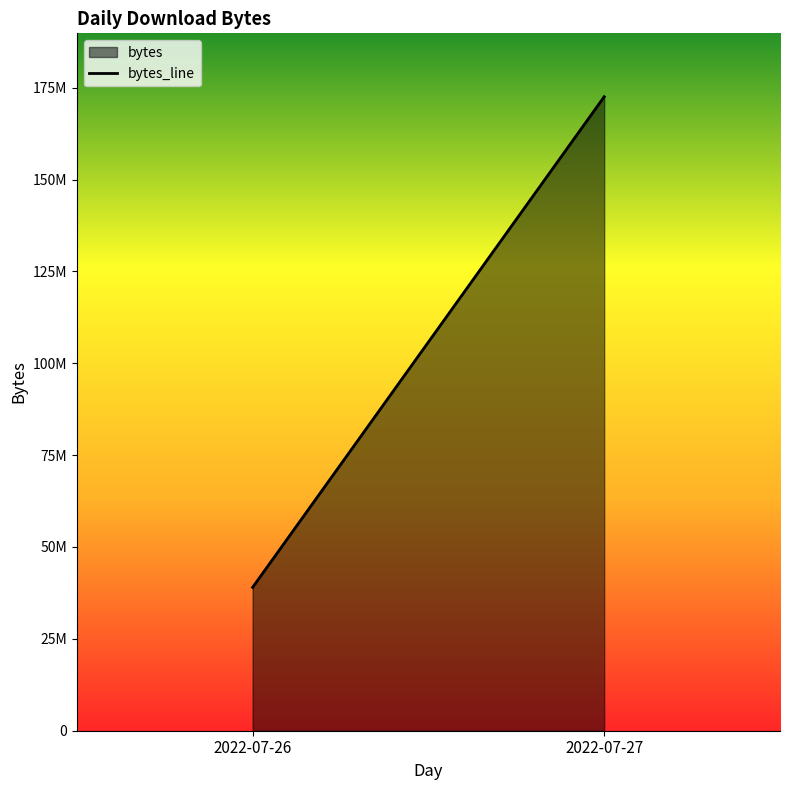

What is the value of the 2nd point from the left?

172534774